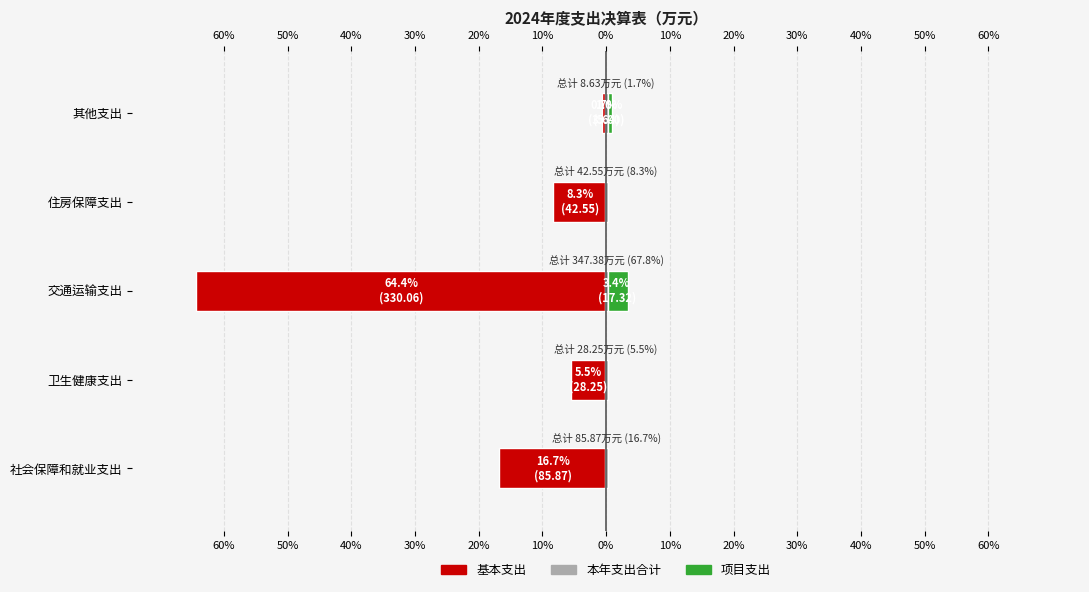

At how many categories does at least one series exceed -47?

5